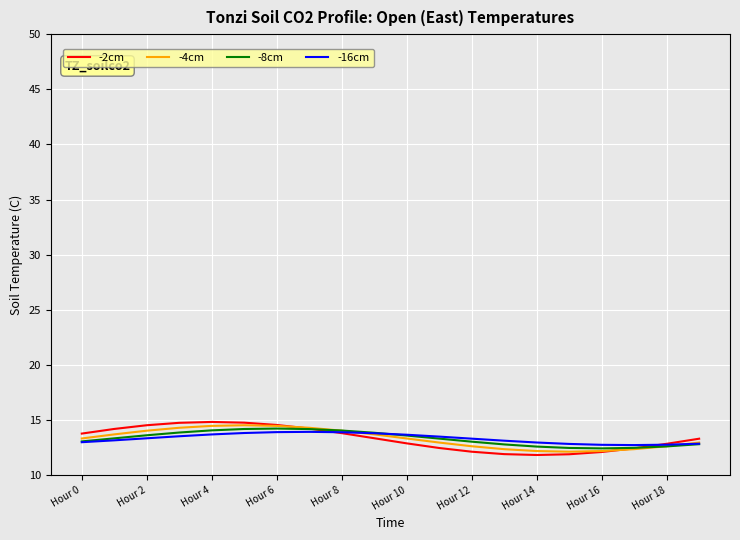

What is the maximum value shown in the chart?

14.8